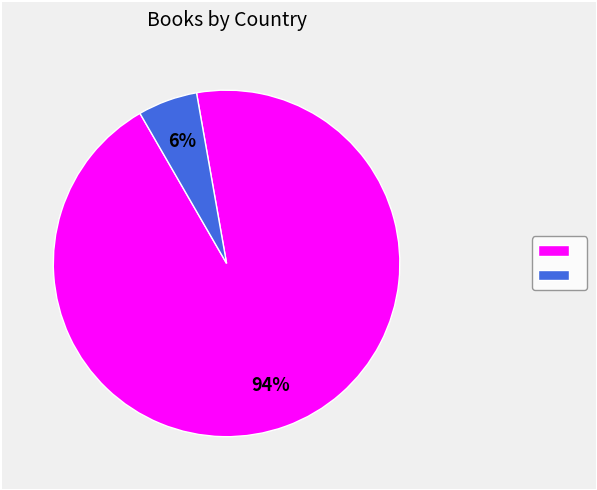

Is there a majority slice in this chart?

Yes